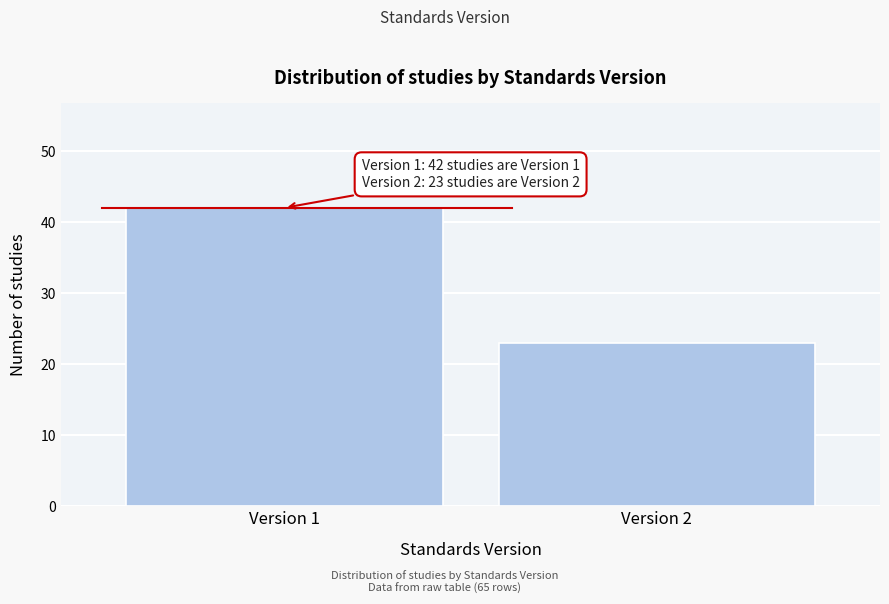

Reading right to left, extract all data points from this chart.

23	42